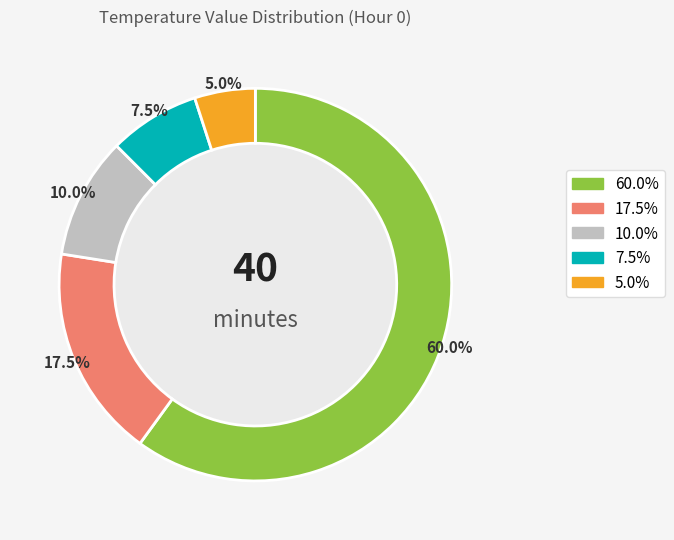

Is there a majority slice in this chart?

Yes